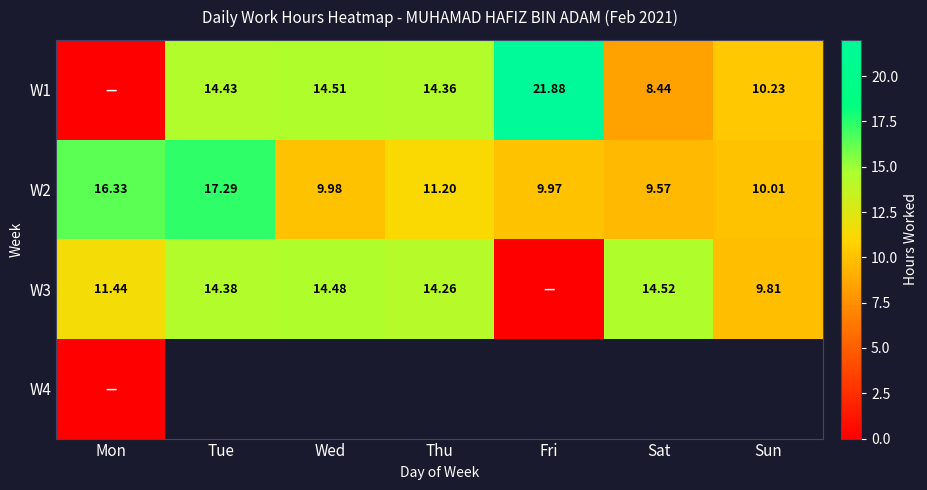

True or false: W3 has a value of 7.9 at Tue.

False